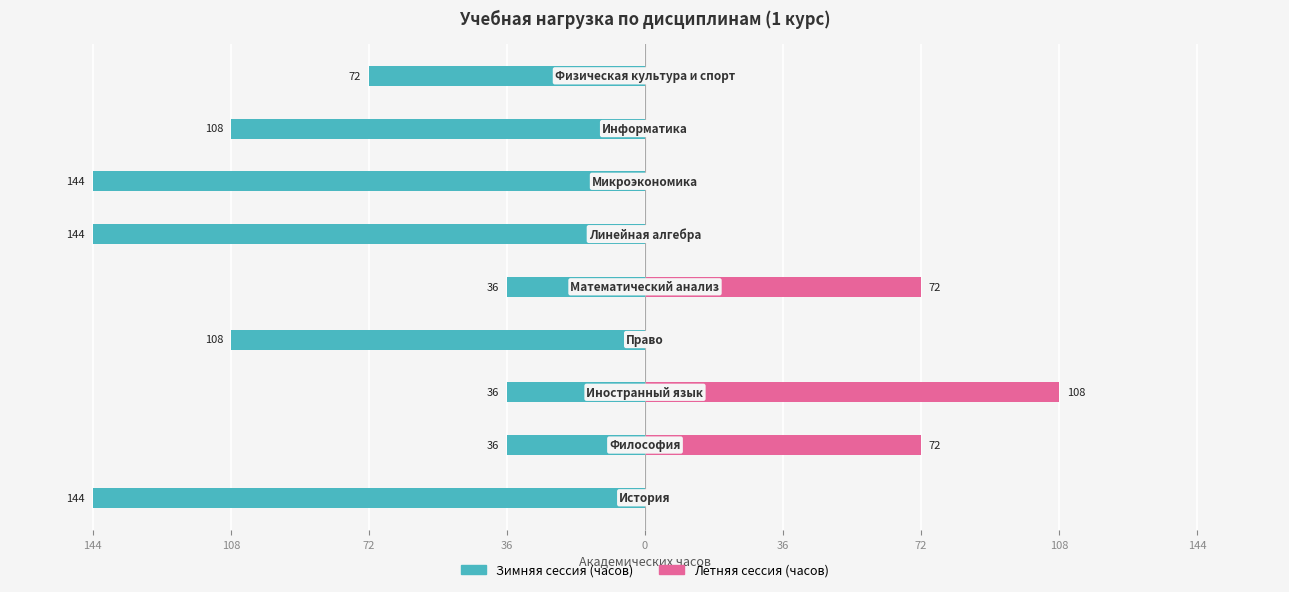

Reading left to right, extract all data points from this chart.

Зимняя сессия (часов): 144=-144	108=-36	72=-36	36=-108	0=-36	36=-144	72=-144	108=-108	144=-72
Летняя сессия (часов): 144=0	108=72	72=108	36=0	0=72	36=0	72=0	108=0	144=0